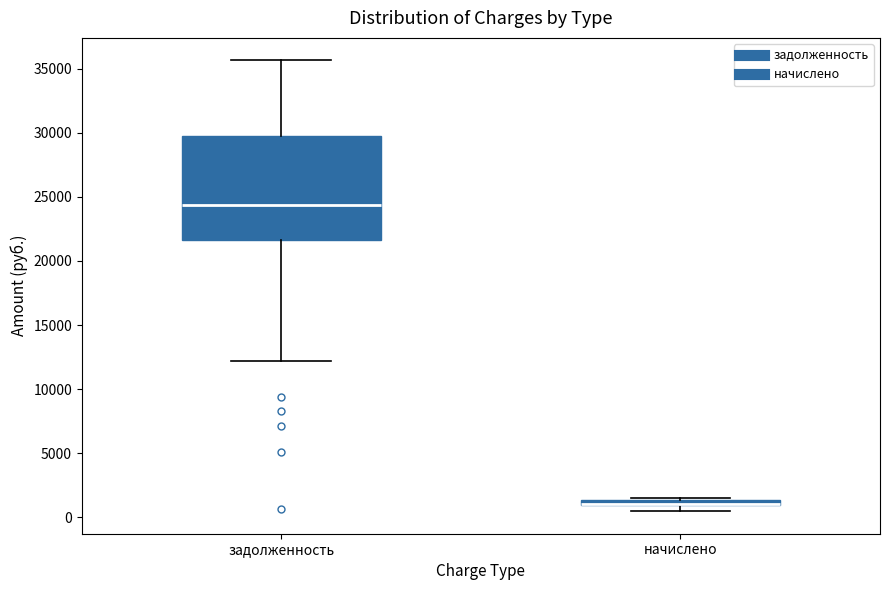

Where is the lower edge of the box for начислено on the y-axis? The values are not printed on the chart, so give them approximately, as read against the axis.

1000